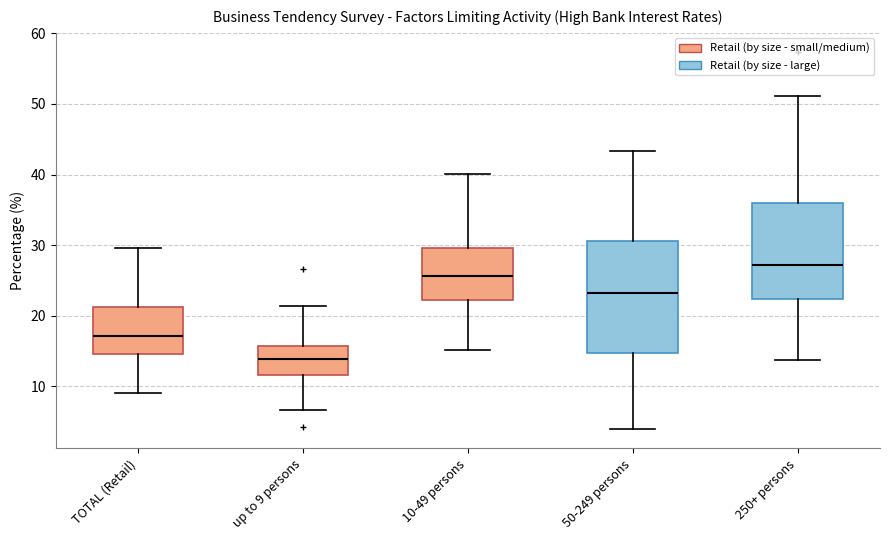

Comparing the boxes themselves (not the whiskers), which one is the tallest?

50-249 persons